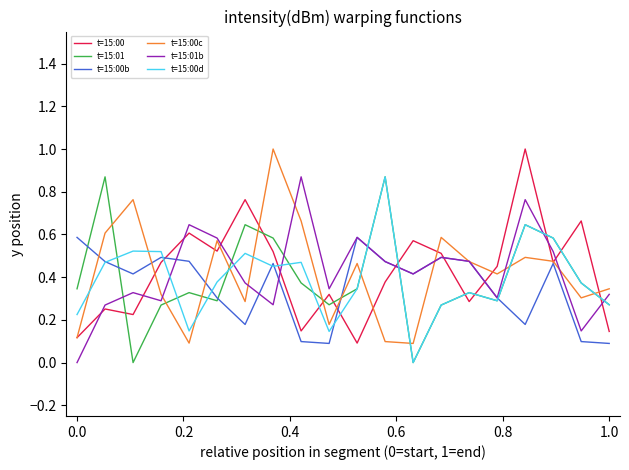

What is the greatest value displayed?

1.0